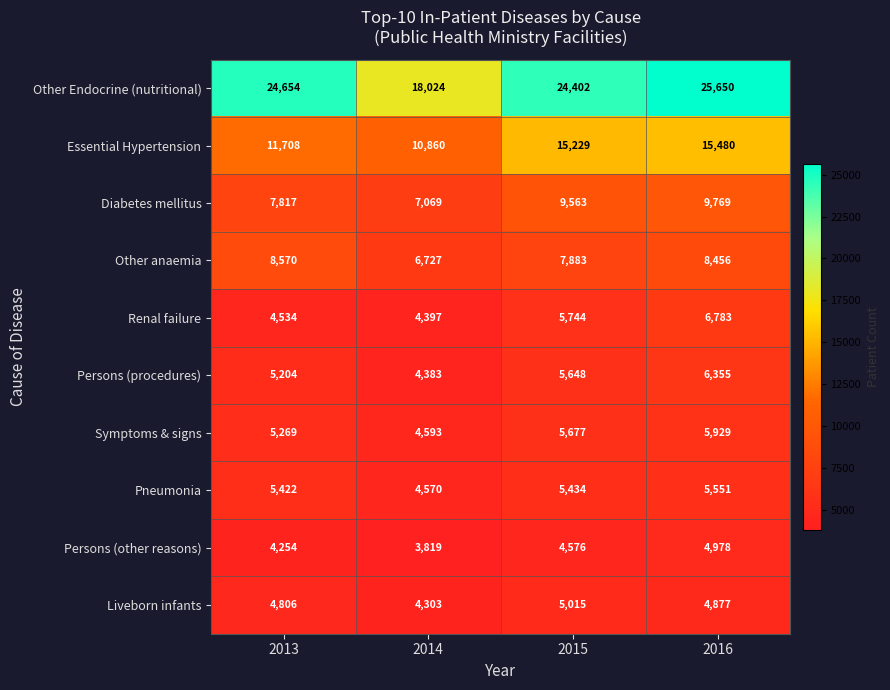

What is the maximum value shown in the chart?

25650